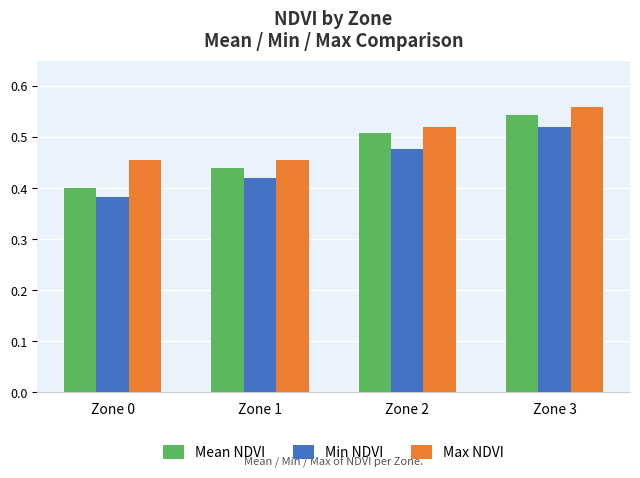

What is the total value across all series at Zone 0?

1.2